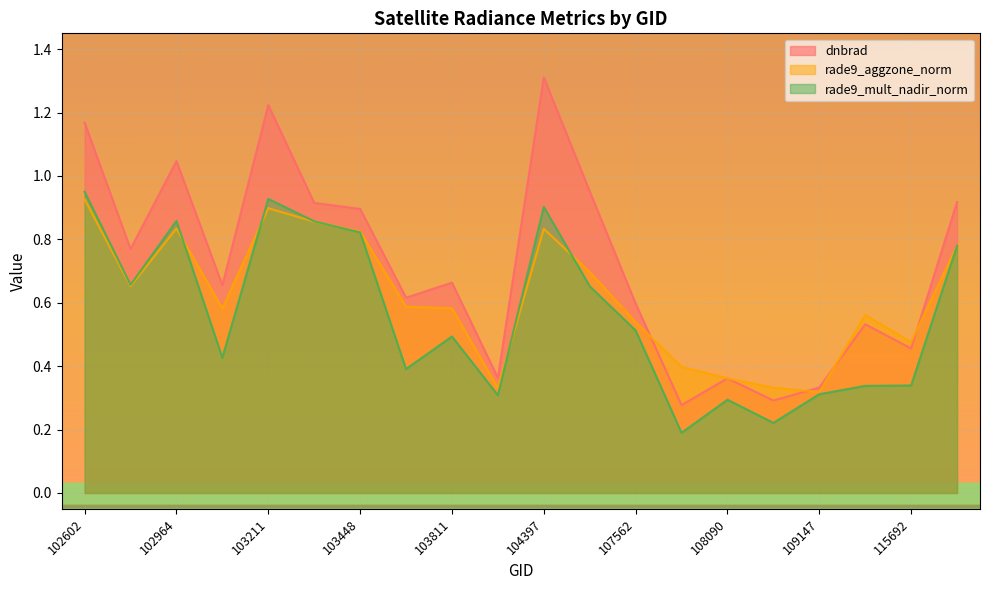

The value of dnbrad at 102964 is 1.0. True or false?

True